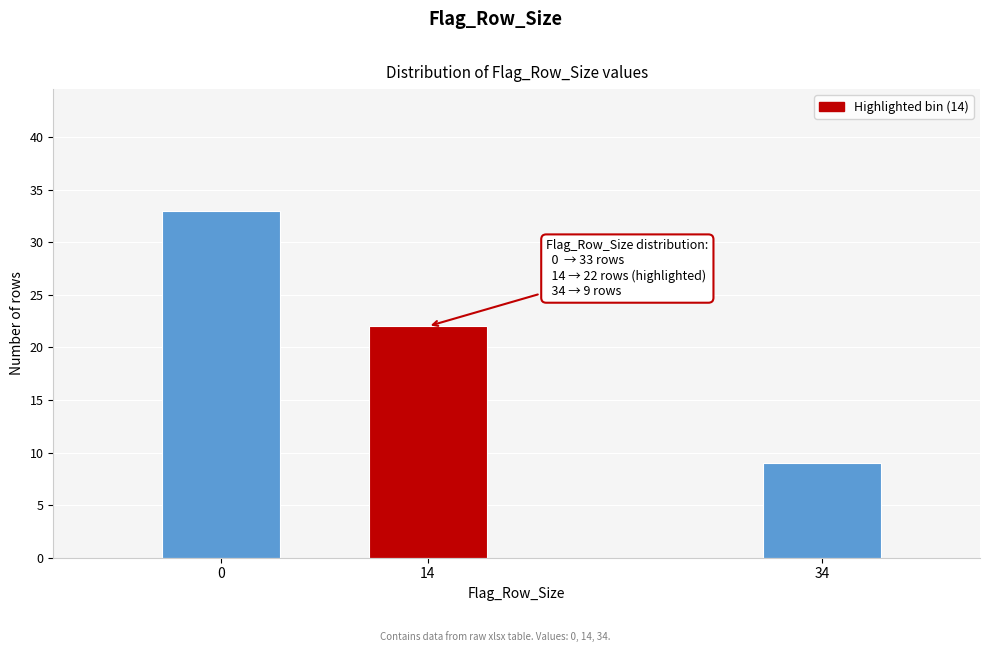

Reading left to right, list all the values displayed in this chart.

33	22	9